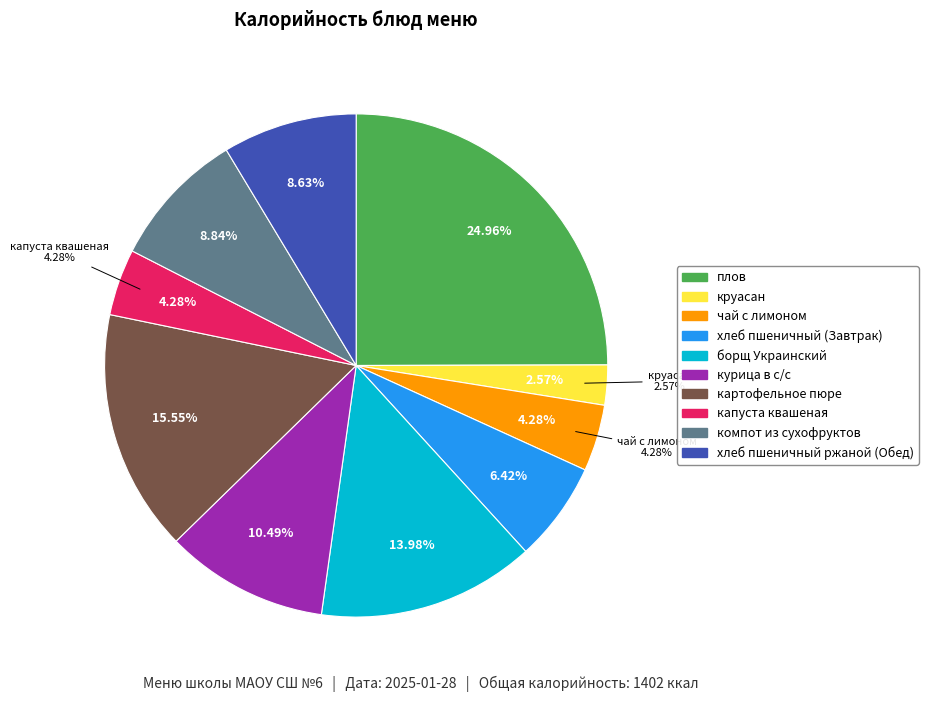

Which slice is the smallest?

круасан